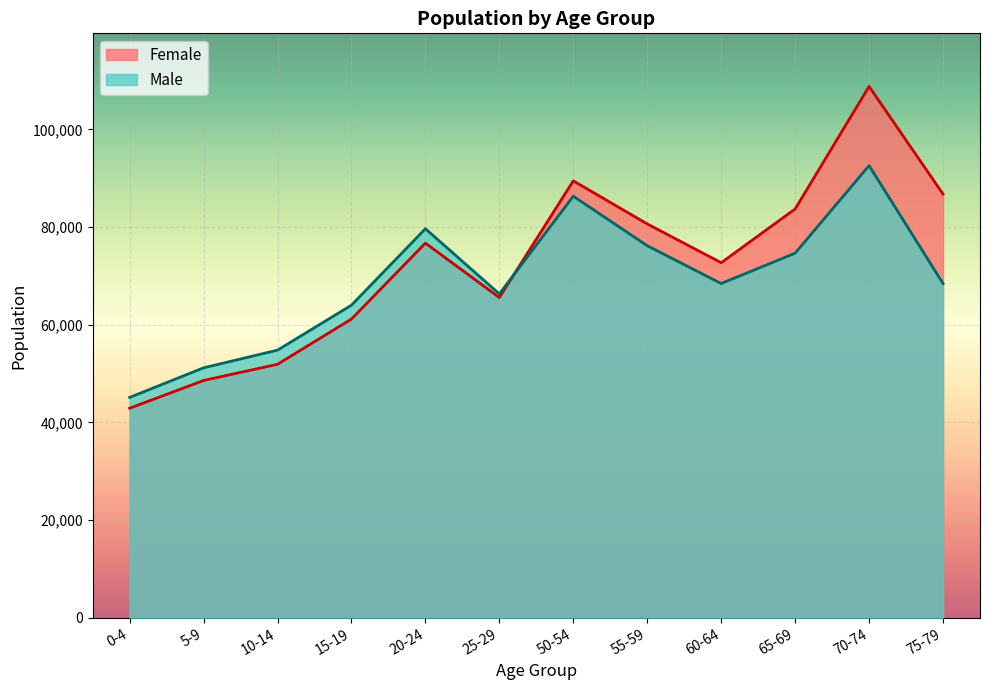

Which series ends up on top after the final intersection of Female and Male?

Female